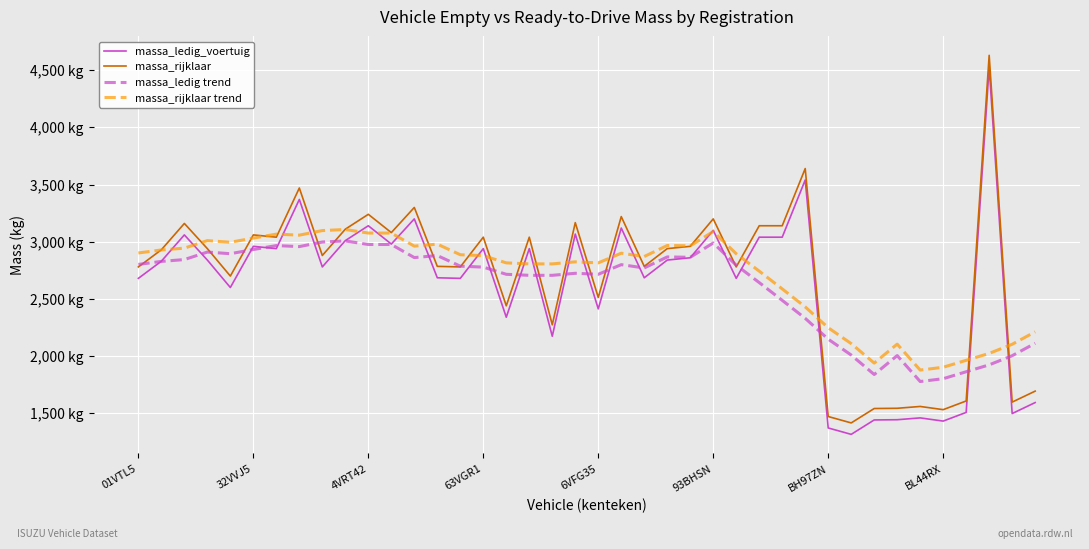

What are all the series names shown in the legend?

massa_ledig_voertuig, massa_rijklaar, massa_ledig trend, massa_rijklaar trend